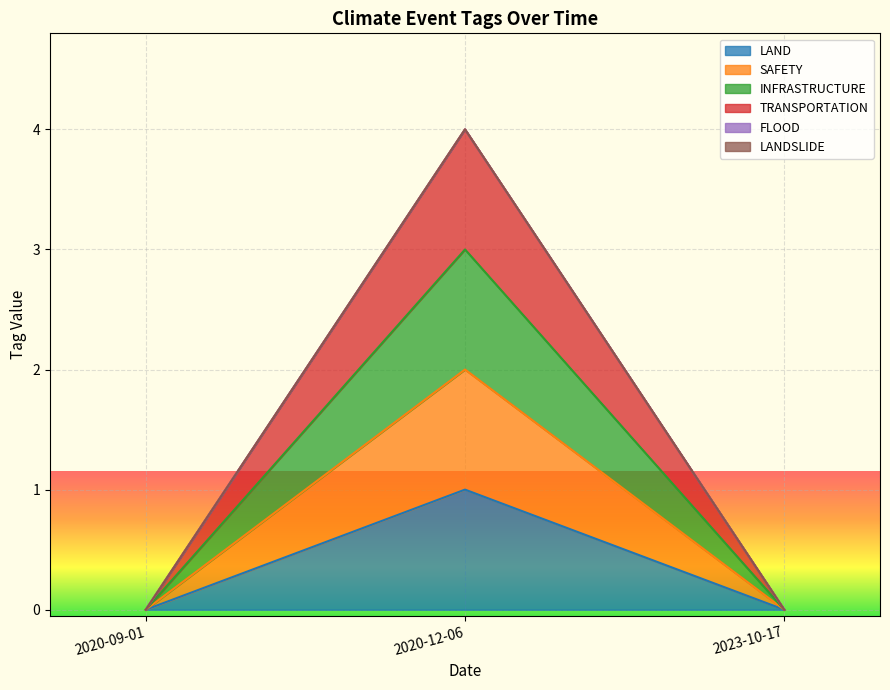

How many data points does each series have?

3